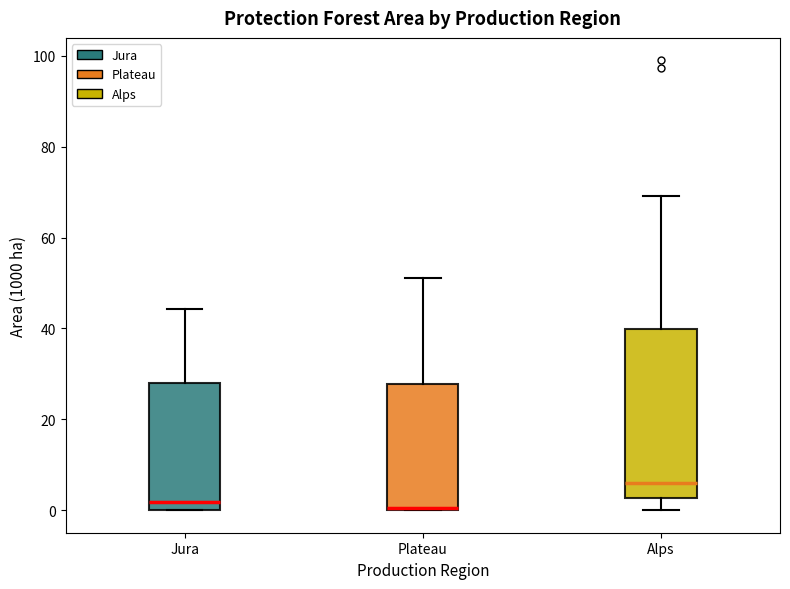

Which box is the tallest, from its lower edge to its upper edge?

Alps